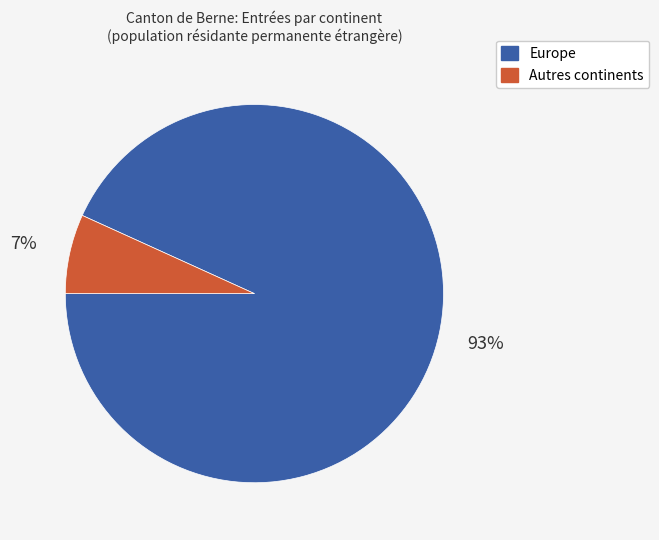

Does any single category account for the majority?

Yes